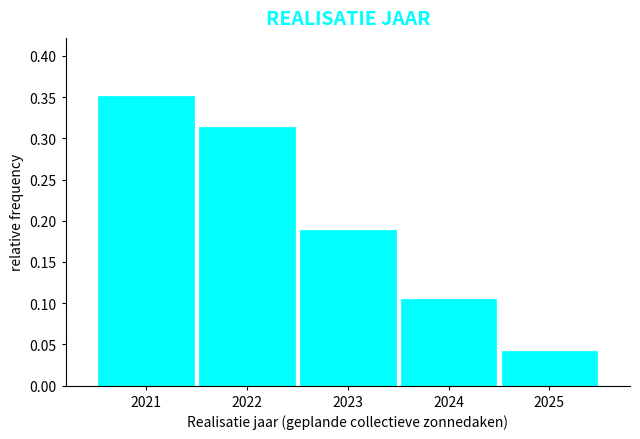

Reading left to right, list every bar in this chart as the range it spans on the x-axis followed by its height. The values are not printed on the chart, so give them approximately, as read against the axis.

2020.5 to 2021.5: 0.350
2021.5 to 2022.5: 0.315
2022.5 to 2023.5: 0.190
2023.5 to 2024.5: 0.105
2024.5 to 2025.5: 0.040